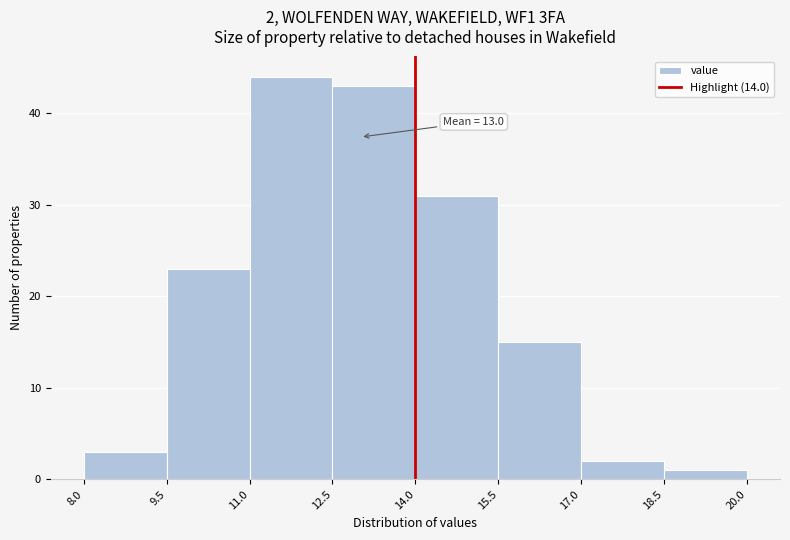

Over which range of the x-axis is the bar tallest?

11.0 to 12.5